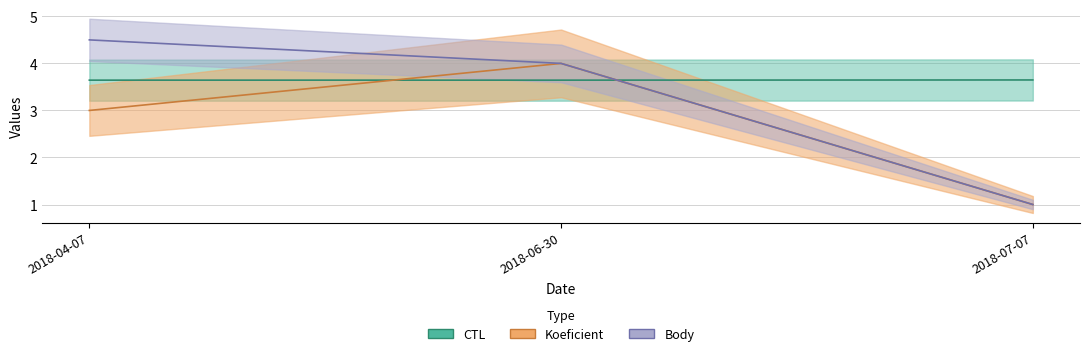

Reading left to right, extract all data points from this chart.

CTL: 3.6	3.6	3.6
Koeficient: 3.0	4.0	1.0
Body: 4.5	4.0	1.0